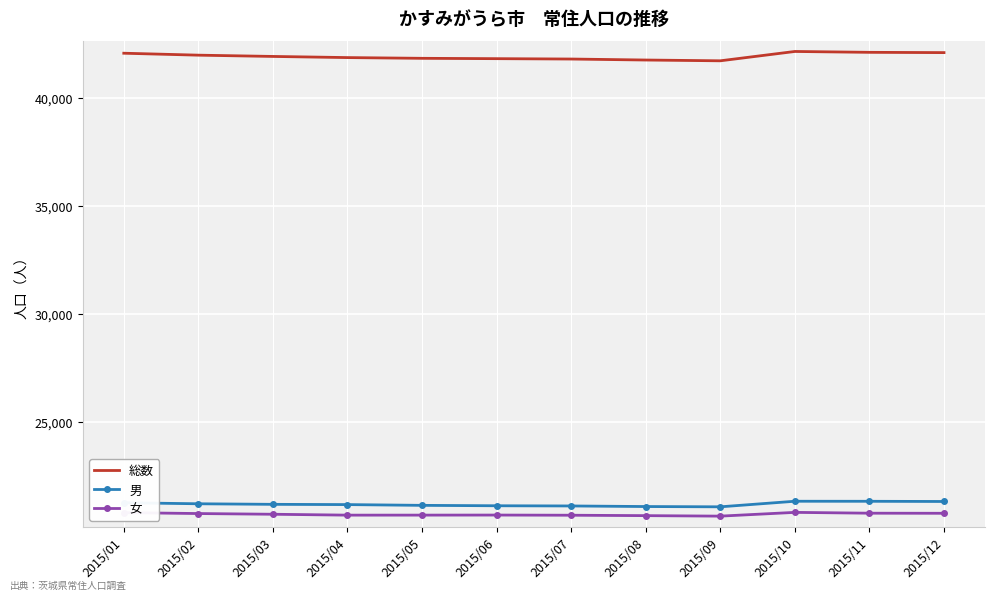

What is the difference between the highest and lowest values at 2015/07?

21113